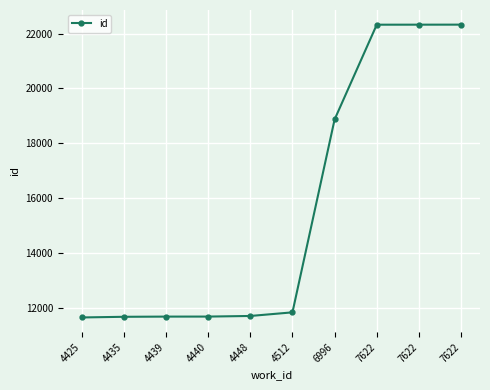

What is the value of the 1st point from the left?

11660